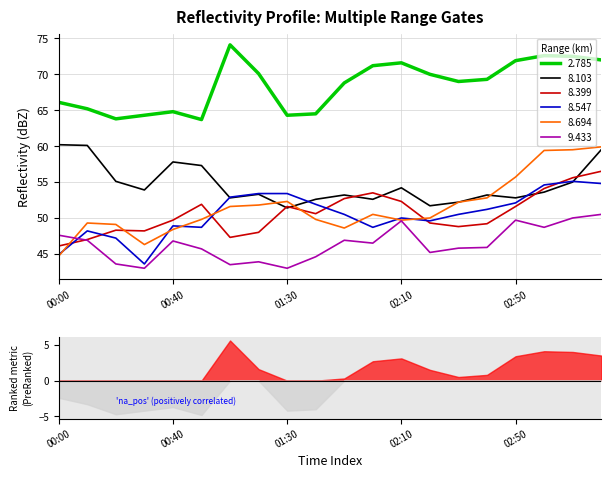

Is it true that 2.785 equals 71.9 at 02:50?

True